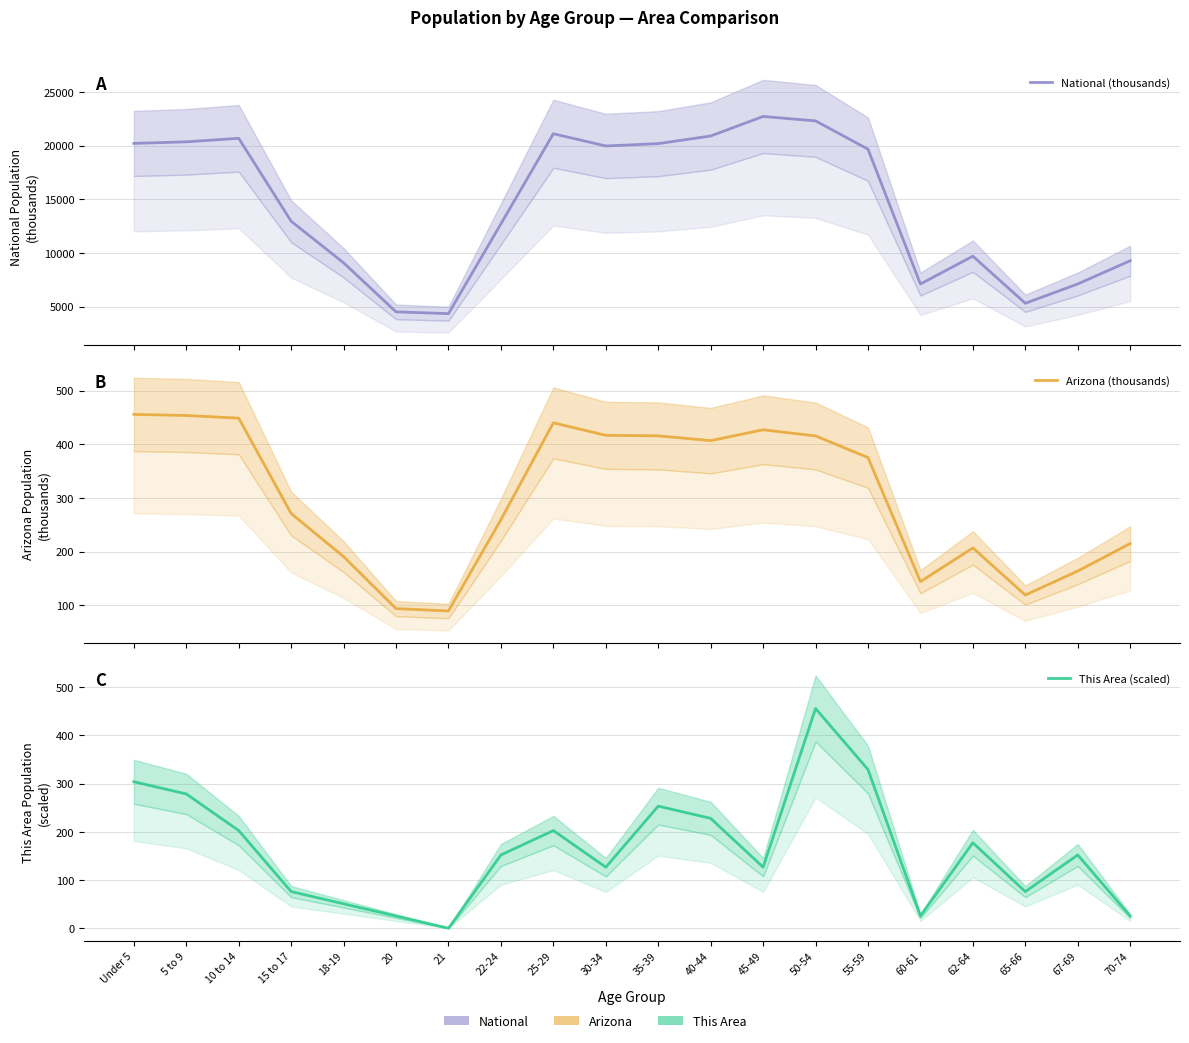

What is the difference between the This Area (scaled) values at 15 to 17 and 20?

50.6